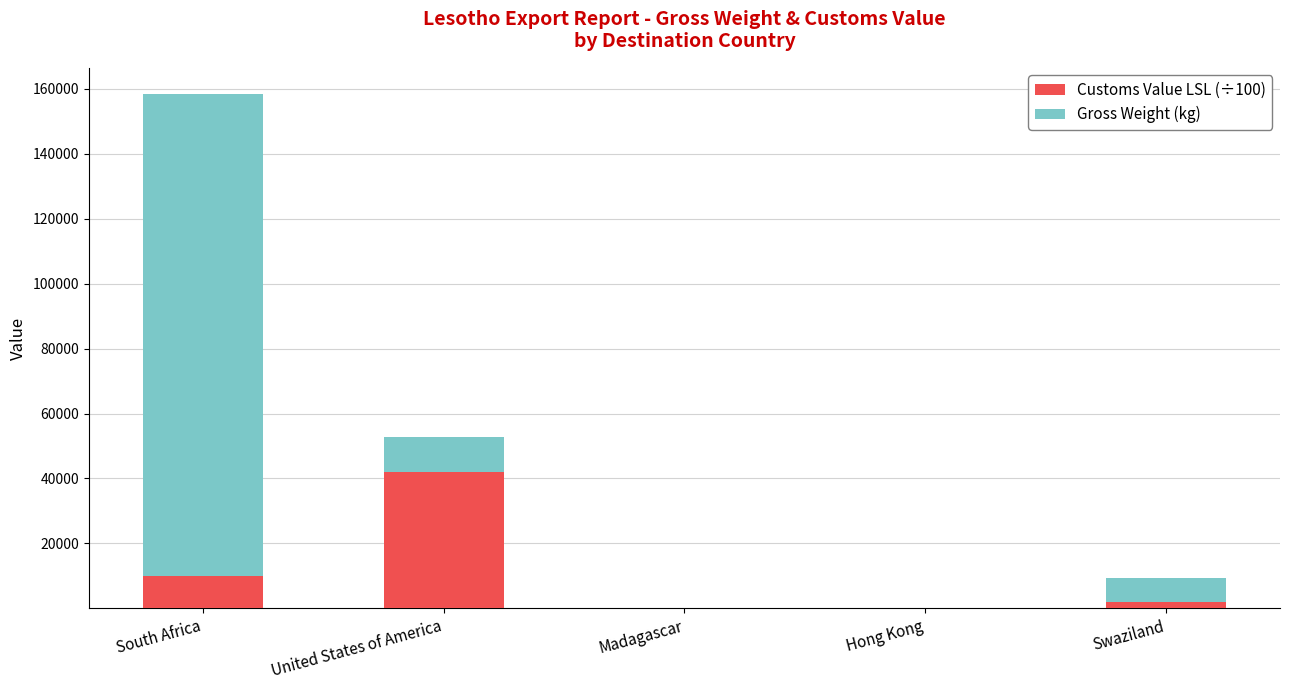

What are all the series names shown in the legend?

Customs Value LSL (÷100), Gross Weight (kg)